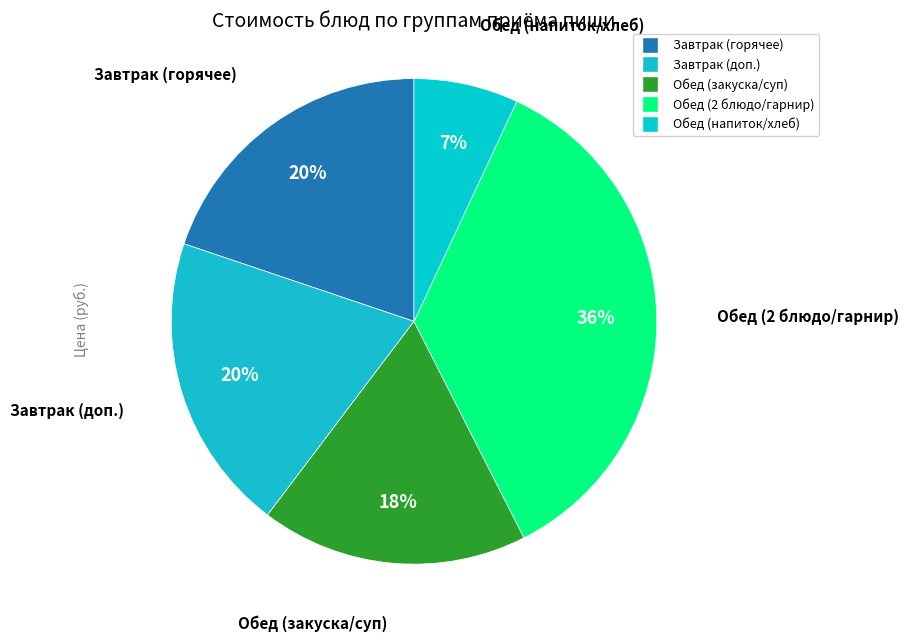

How many slices are in this pie chart?

5